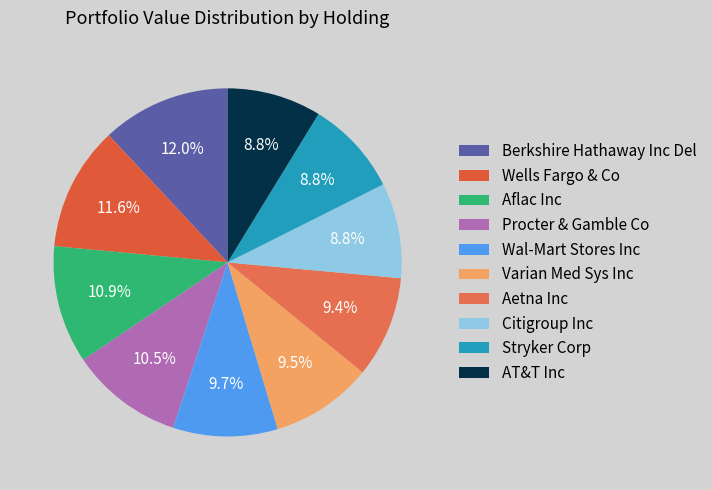

Count the number of slices in the pie.

10